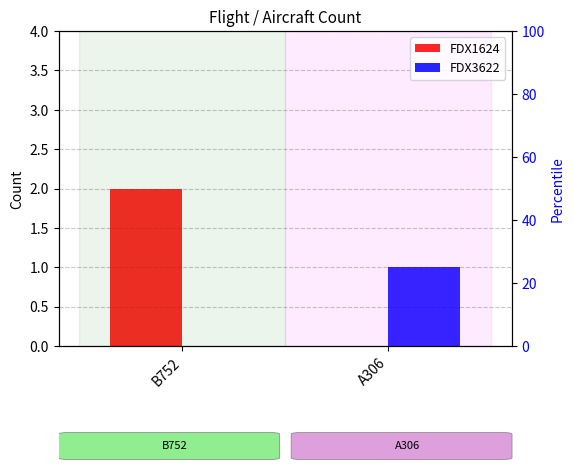

Which series has the largest range (max minus min)?

FDX1624